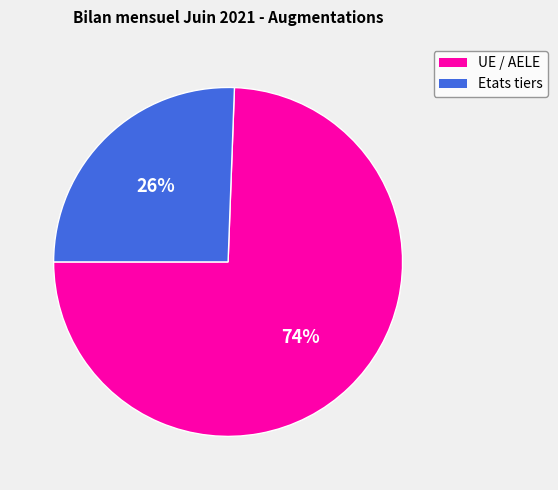

Which category has the smallest portion of the pie?

Etats tiers